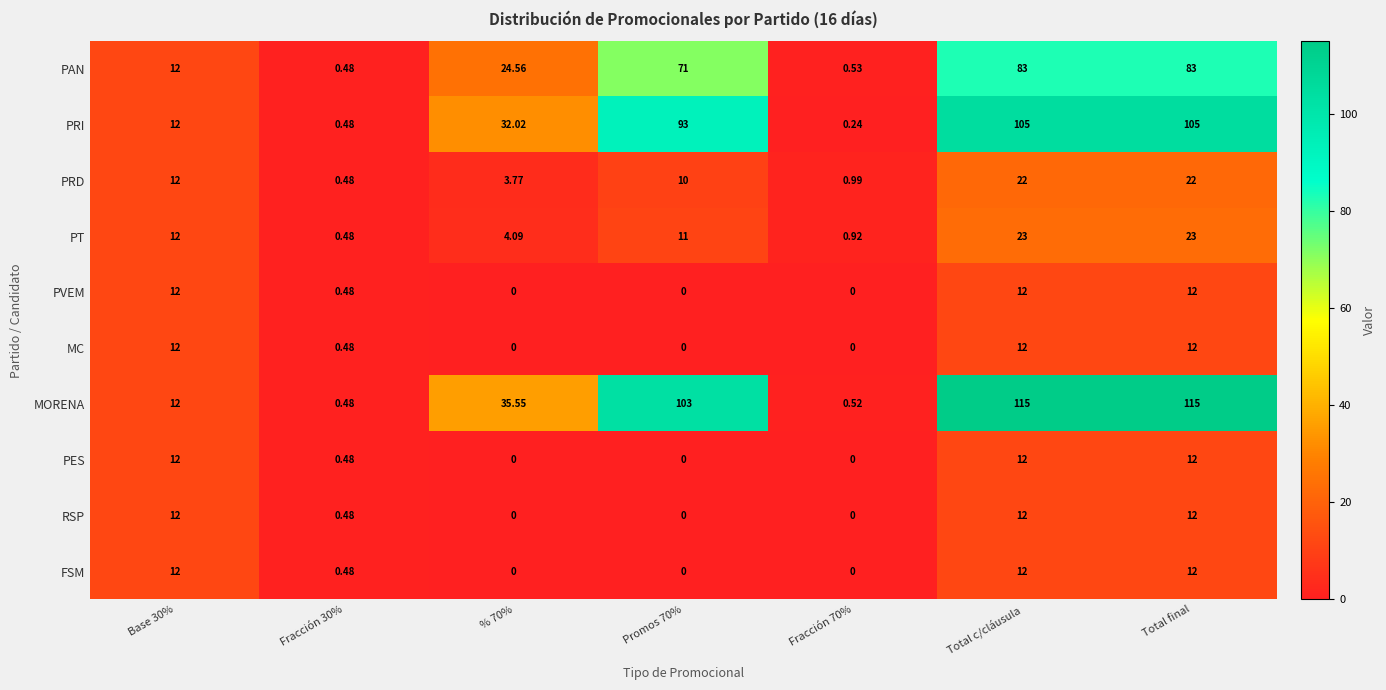

Which series has the widest spread of values?

MORENA